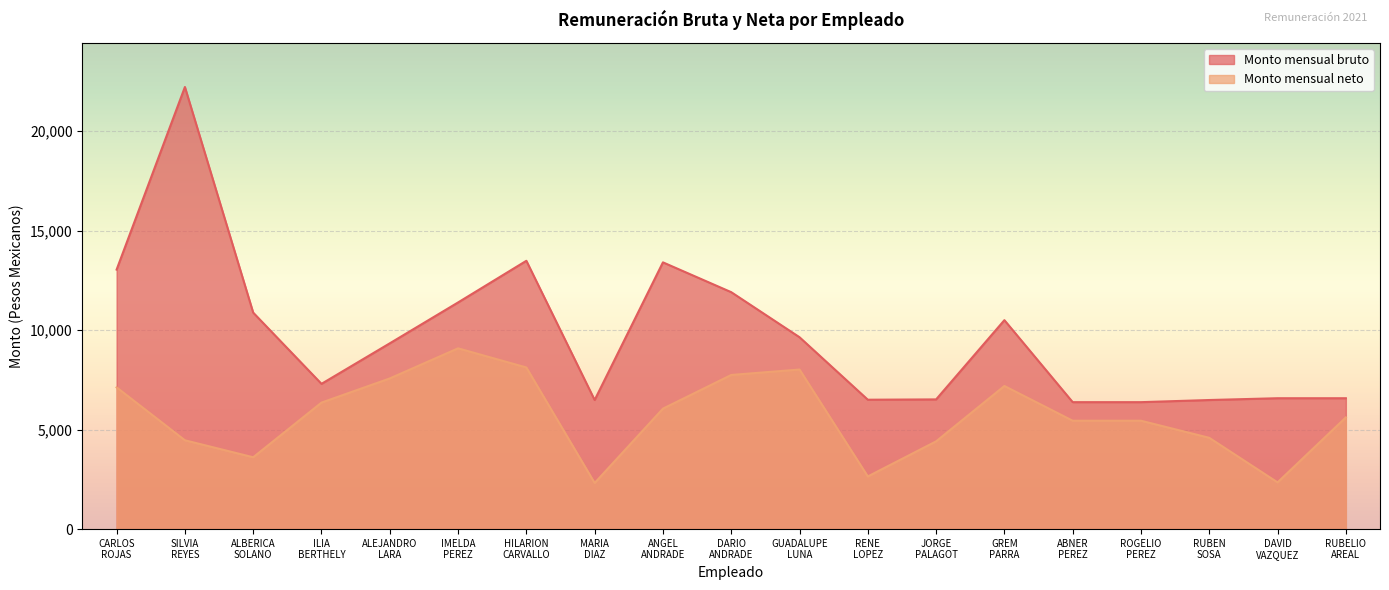

True or false: Monto mensual bruto has more than 1 points higher than both neighbors.

True